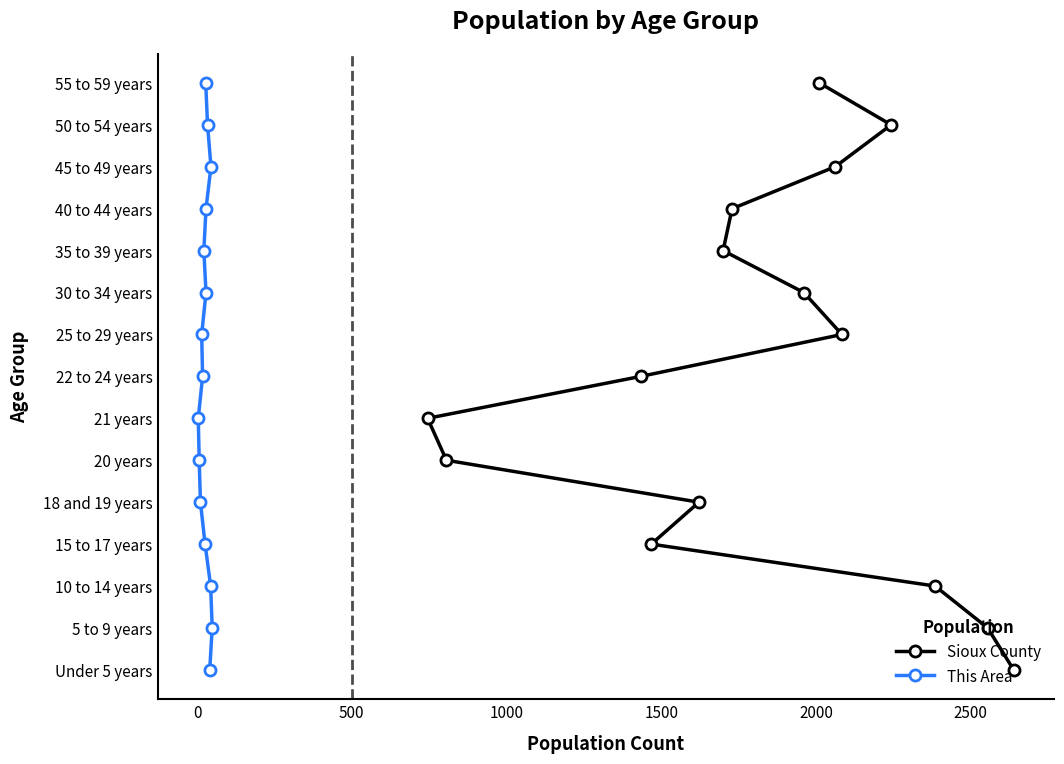

List the series in order of their peak value, highest first.

Sioux County, This Area